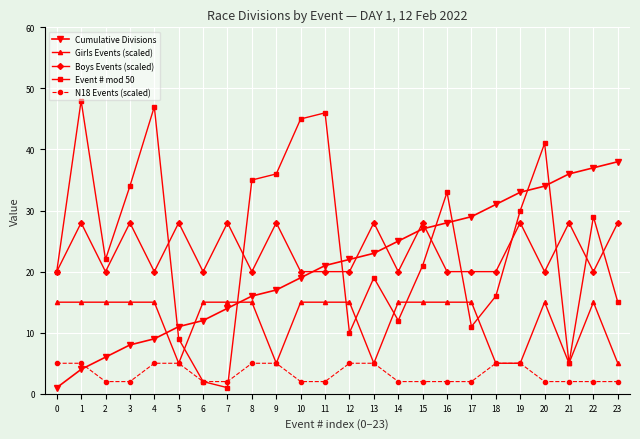

At how many categories does at least one series exceed 27?

19